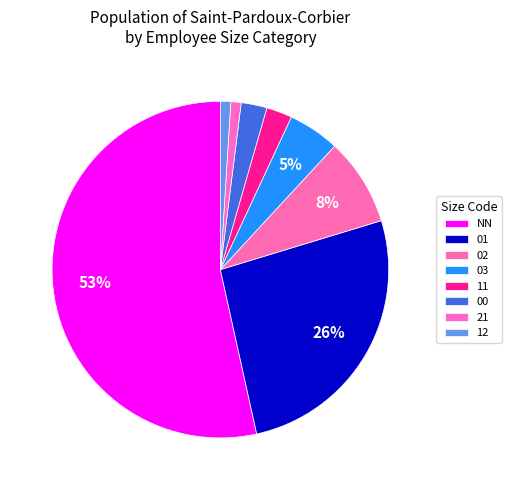

Is it true that 01 is 16% of the pie?

False